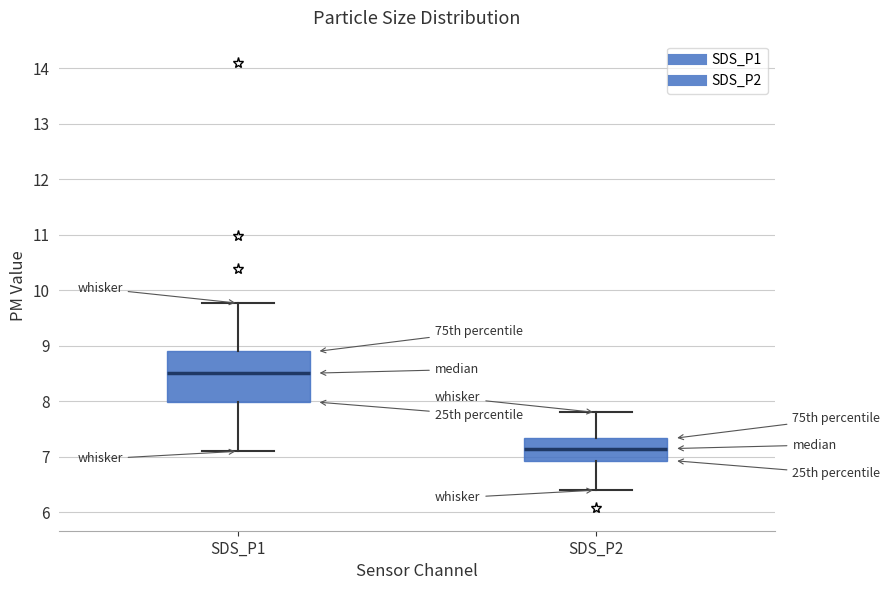

Where does the upper whisker of the box for SDS_P2 end on the y-axis? The values are not printed on the chart, so give them approximately, as read against the axis.

7.8